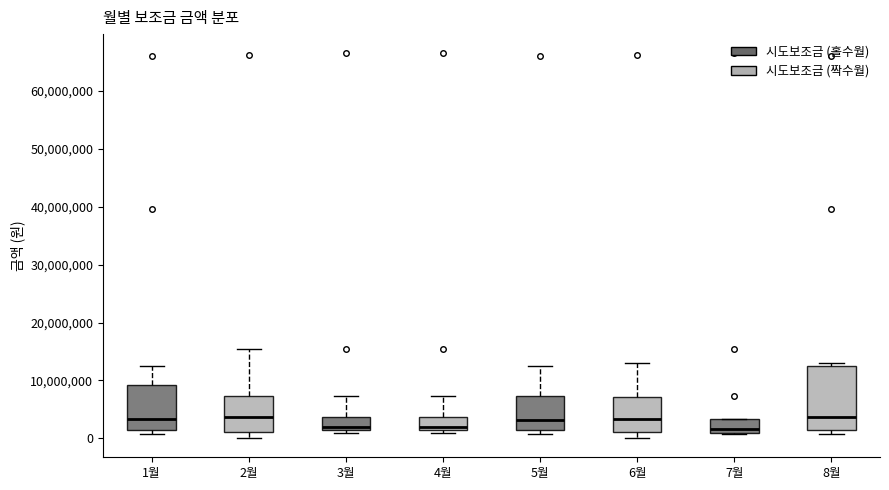

Reading left to right, read every box against the y-axis: the position of its median line, the range the box covers, and the ends of its whiskers. The values are not printed on the chart, so give them approximately, as read against the axis.

1월: median 3000000, box 1000000 to 9000000, whiskers 1000000 (just below the box's lower edge) to 12000000
2월: median 4000000, box 1000000 to 7000000, whiskers 0 to 15000000
3월: median 2000000, box 1000000 to 4000000, whiskers 1000000 (just below the box's lower edge) to 7000000
4월: median 2000000, box 1000000 to 4000000, whiskers 1000000 (just below the box's lower edge) to 7000000
5월: median 3000000, box 1000000 to 7000000, whiskers 1000000 (just below the box's lower edge) to 12000000
6월: median 3000000, box 1000000 to 7000000, whiskers 0 to 13000000
7월: median 2000000, box 1000000 to 3000000, whiskers 1000000 to 3000000
8월: median 4000000, box 1000000 to 12000000, whiskers 1000000 (just below the box's lower edge) to 13000000